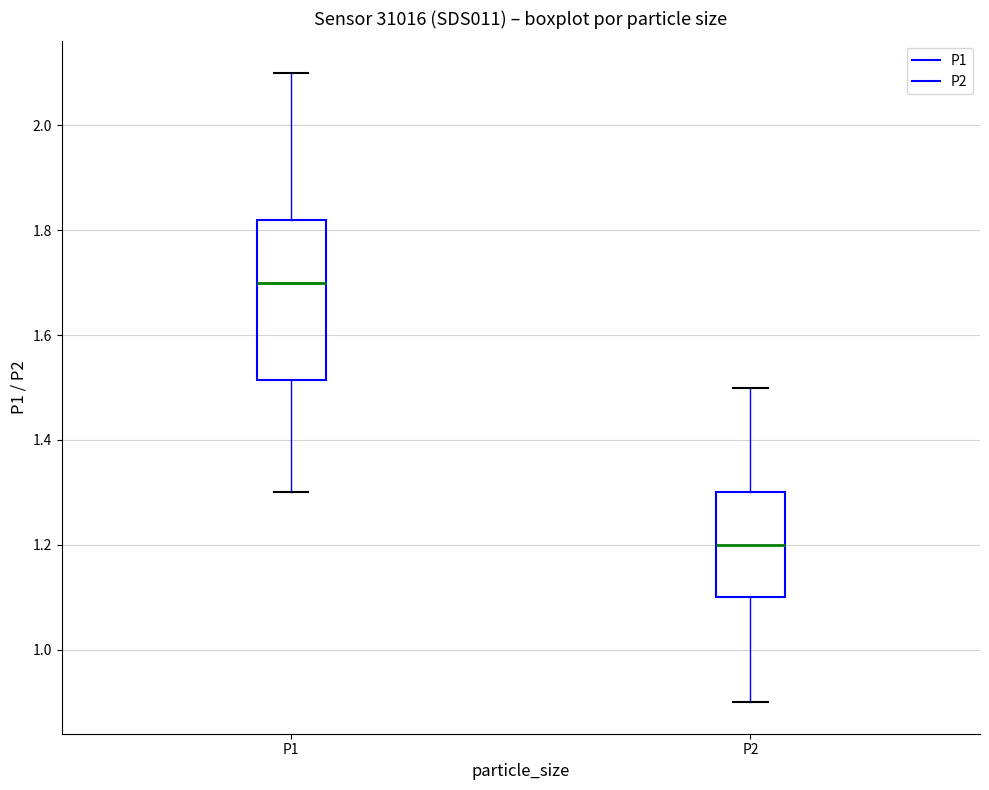

Which box has the lowest median line?

P2